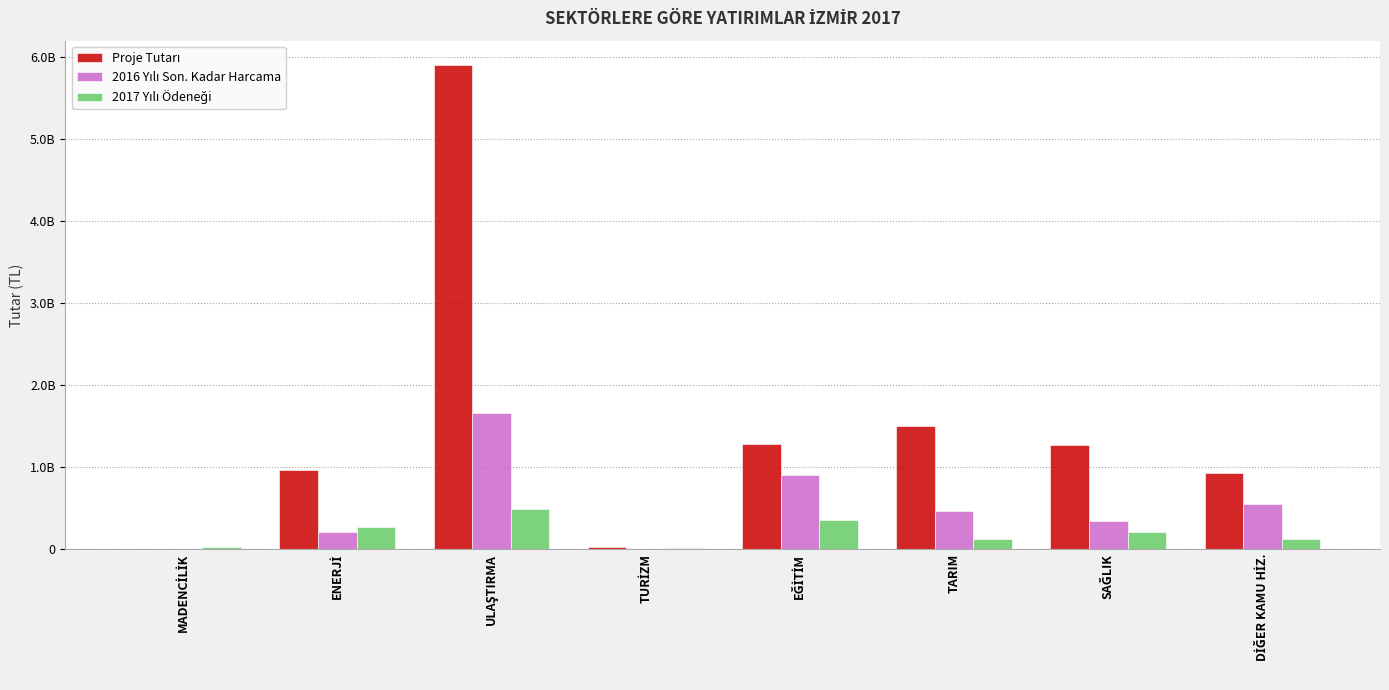

What is the difference between the highest and lowest values at ENERJİ?

757993920.2